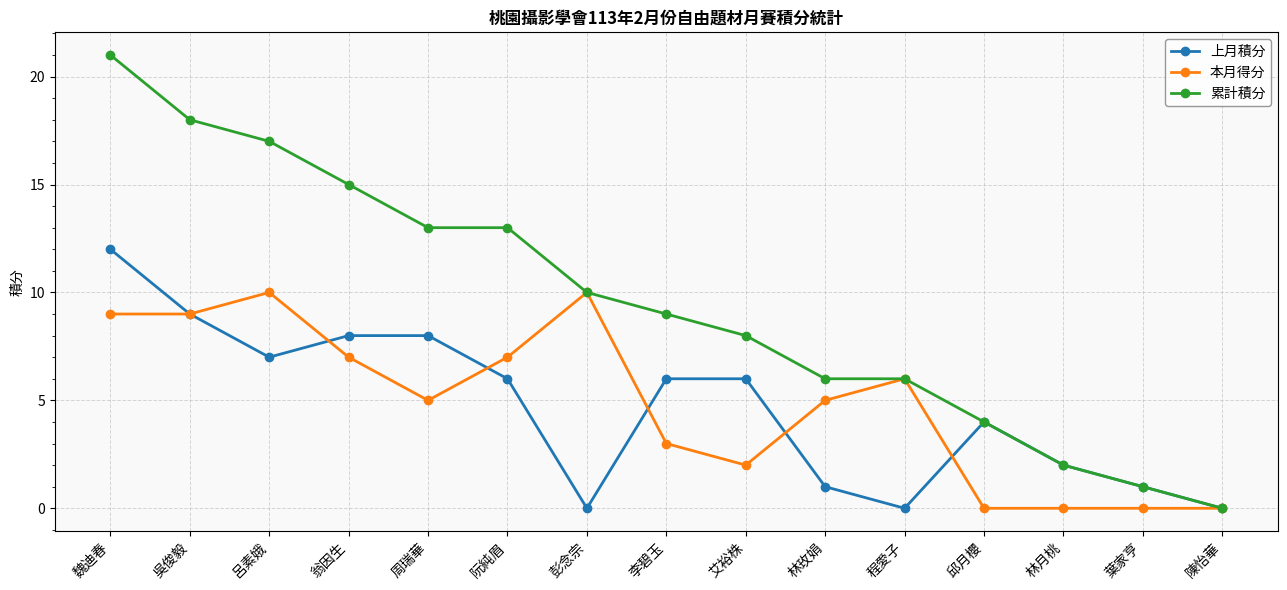

At 呂素娥, list the series in order from smallest to largest.

上月積分, 本月得分, 累計積分